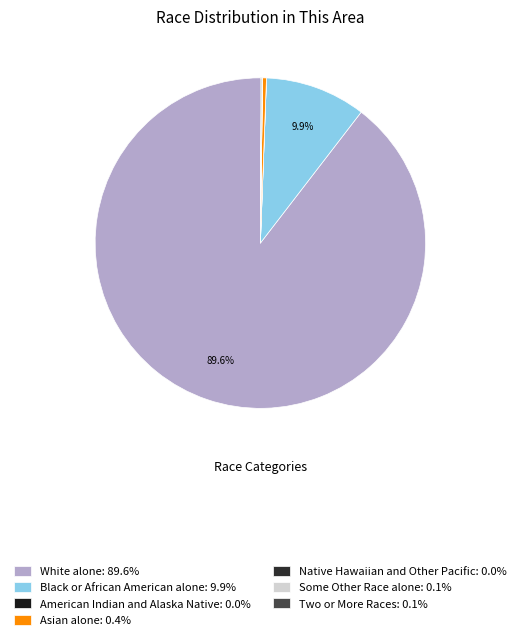

How many slices are in this pie chart?

7